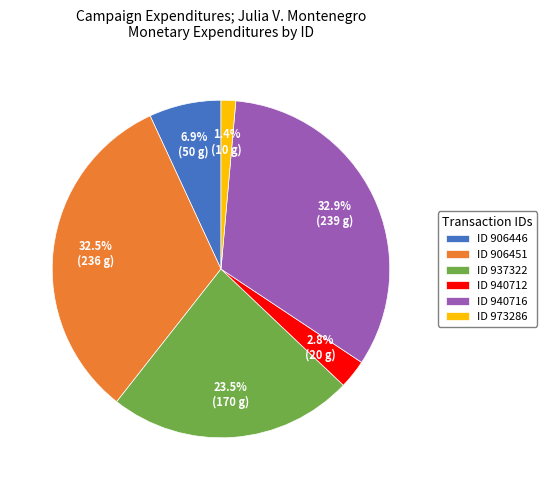

To the nearest percent, what is the difference between the largest and smallest slice percentages?

32%